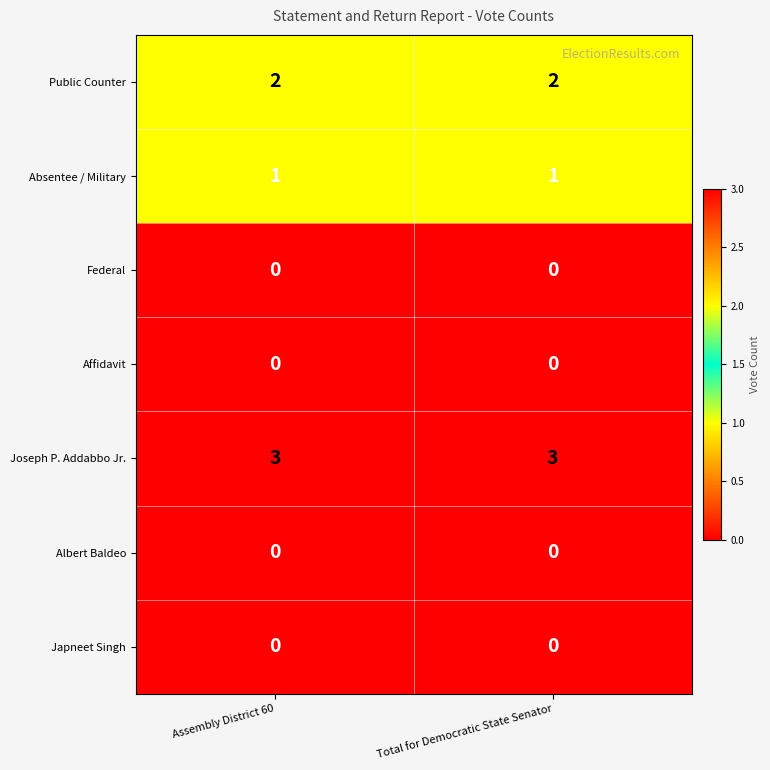

What is the average value of the Joseph P. Addabbo Jr. series?

3